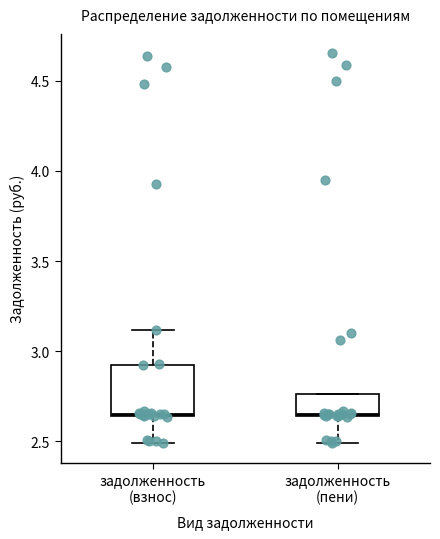

Where does the lower whisker of the box for задолженность (взнос) end on the y-axis? The values are not printed on the chart, so give them approximately, as read against the axis.

2.50